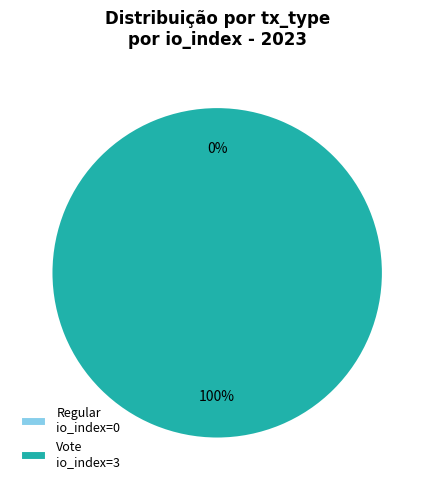

Between Regular (io_index=0) and Vote (io_index=3), which is larger?

Vote (io_index=3)